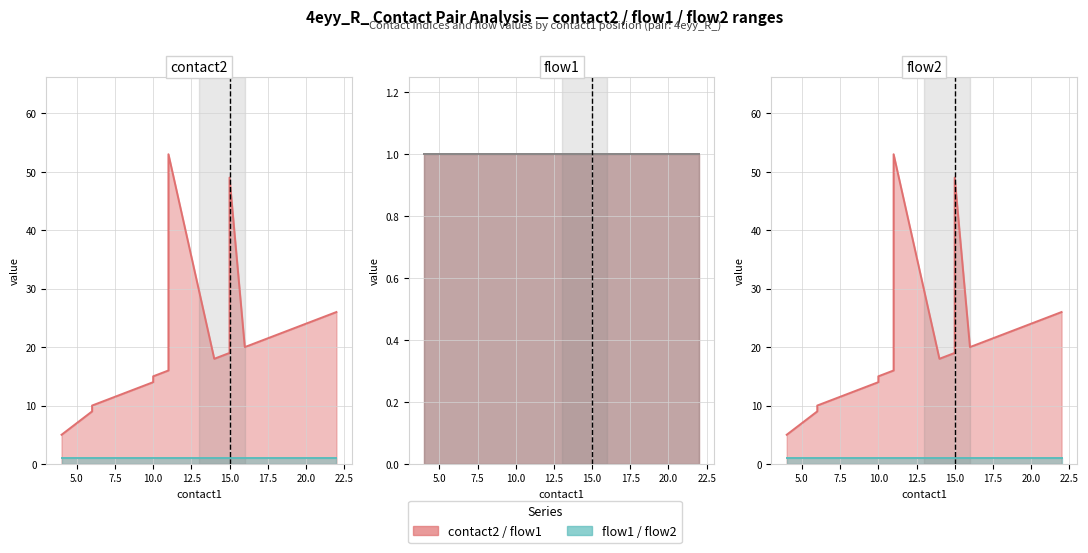

How many categories are shown in the chart?

20